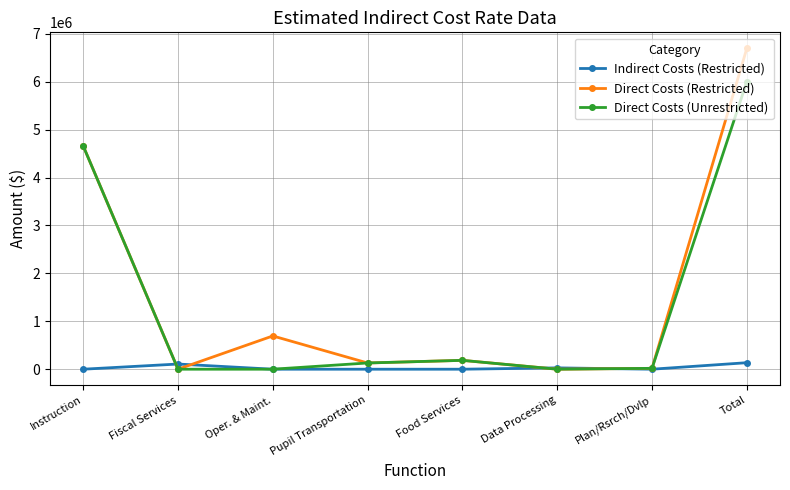

At which category is the sum across all series the highest?

Total